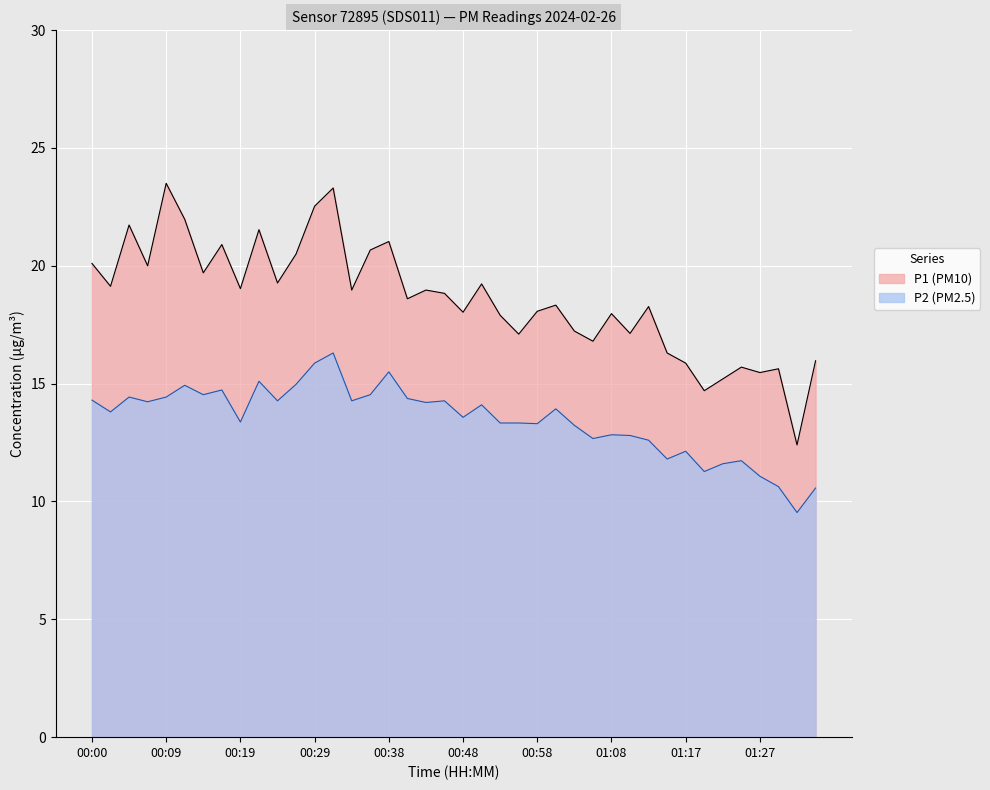

What is the minimum value shown in the chart?

9.5